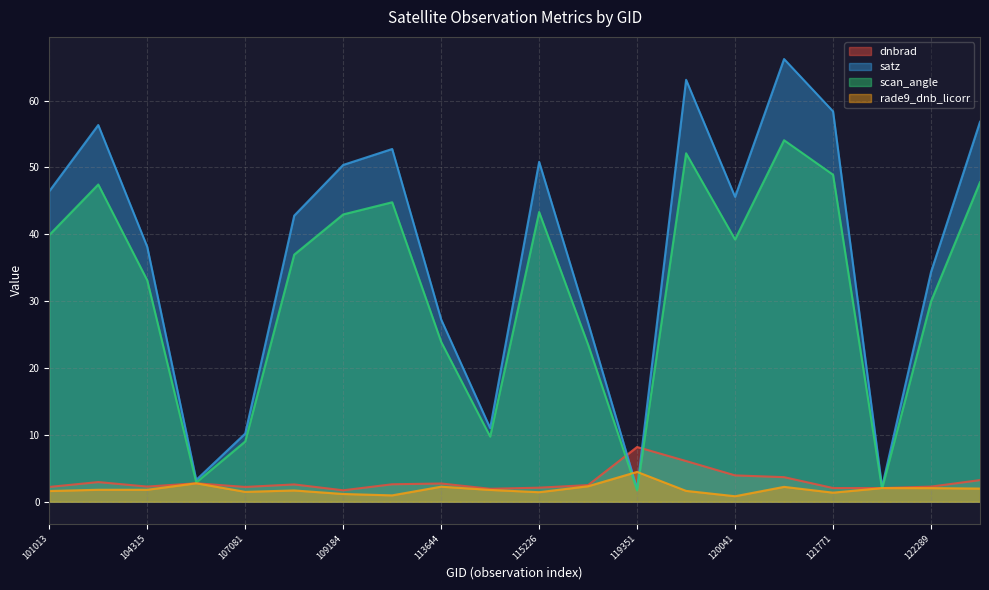

Between 109184 and 104431, which is larger?

104431